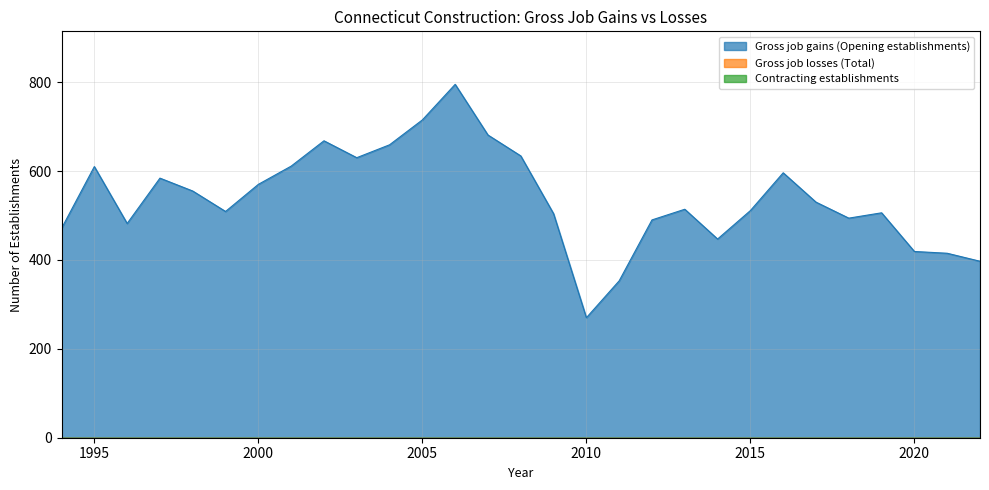

True or false: Total Establishments and Opening establishments cross at least once.

False